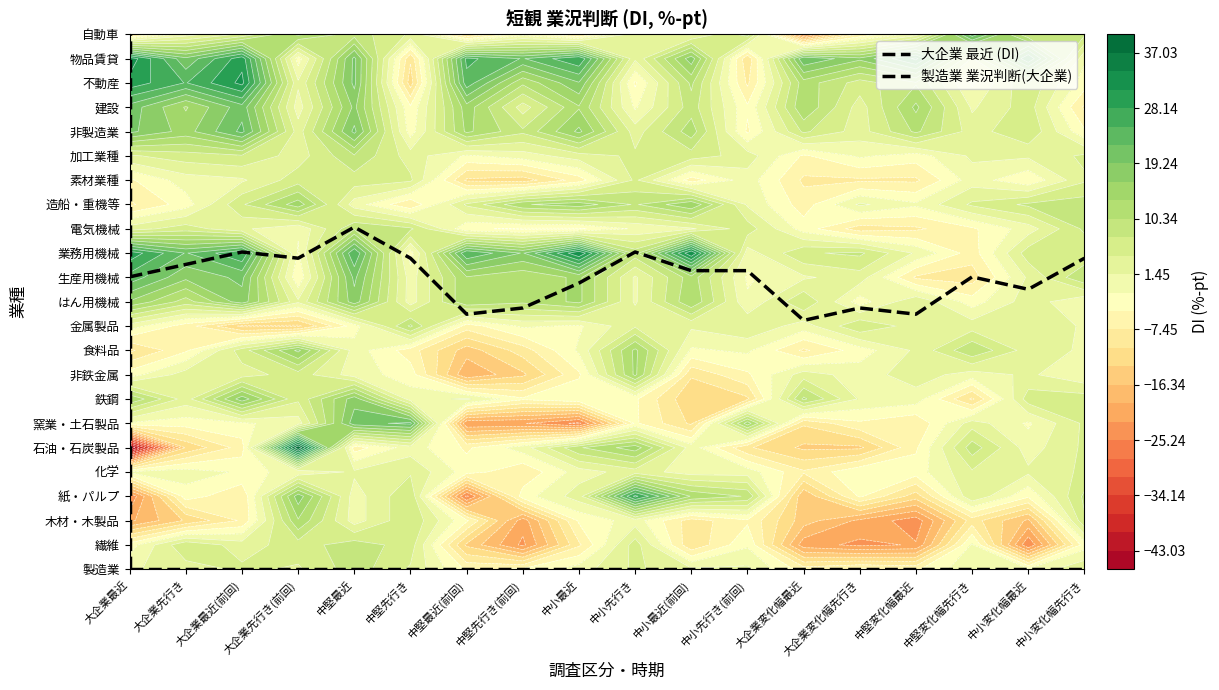

How many values in the 生産用機械 series are below 10?

9